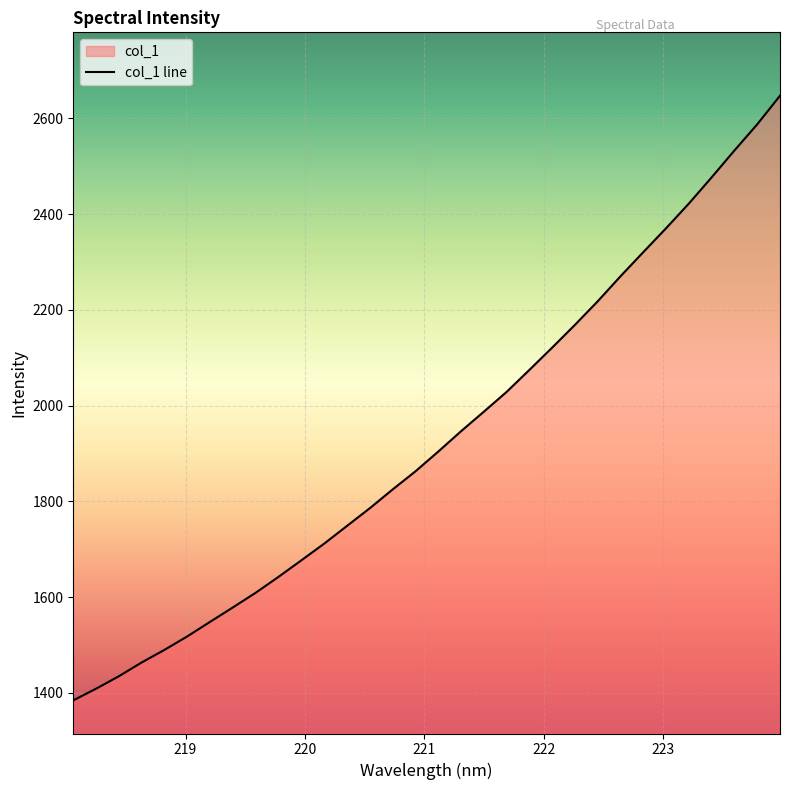

How many series are shown in this chart?

1